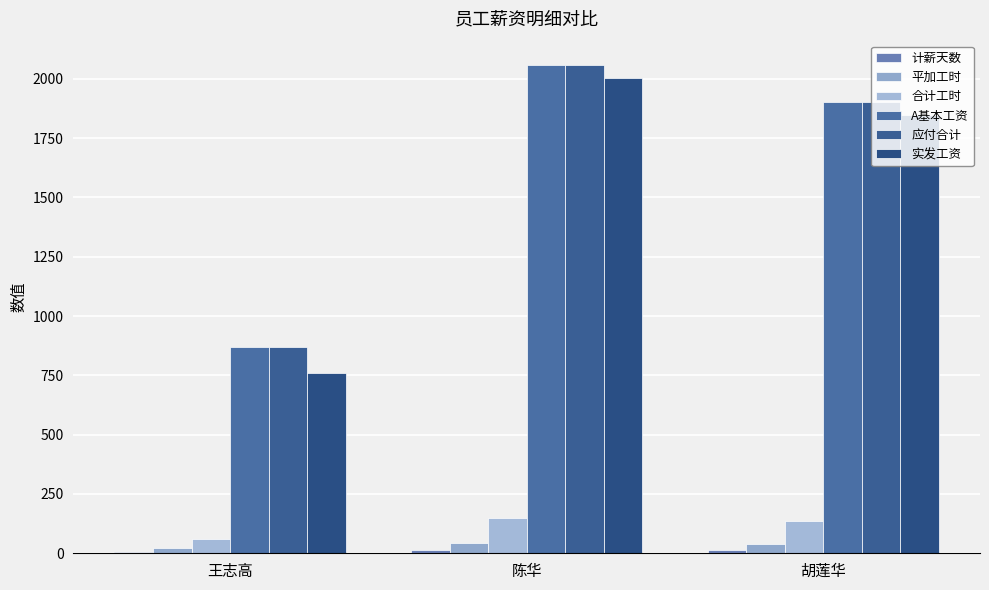

What value does the 计薪天数 series have at 陈华?

13